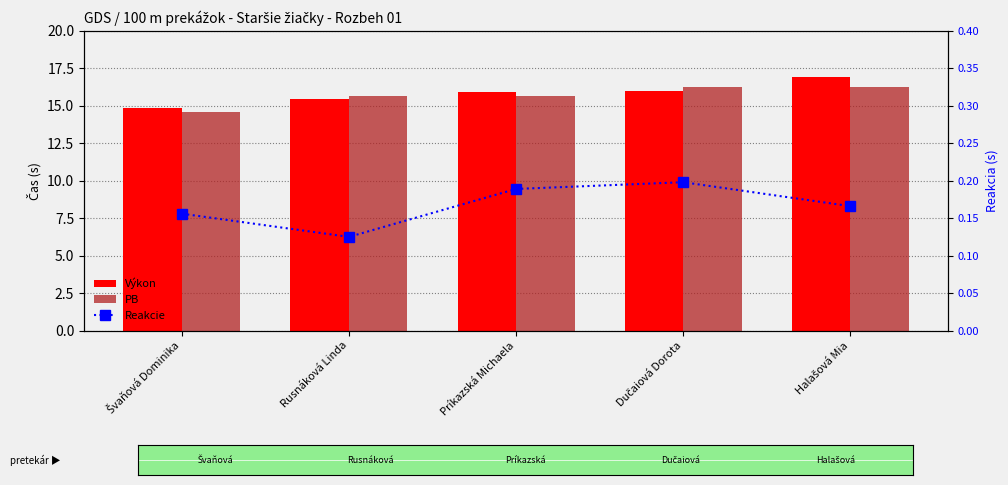

How many PB values are between 15 and 16?

2